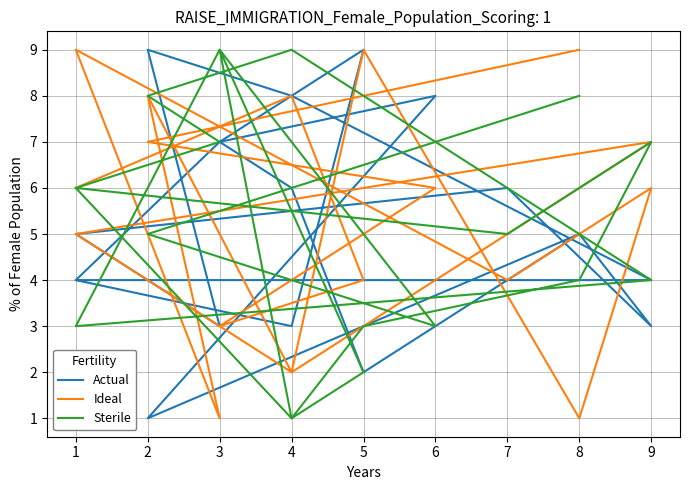

Between which two adjacent categories do Ideal and Sterile first intersect?

5 and 3